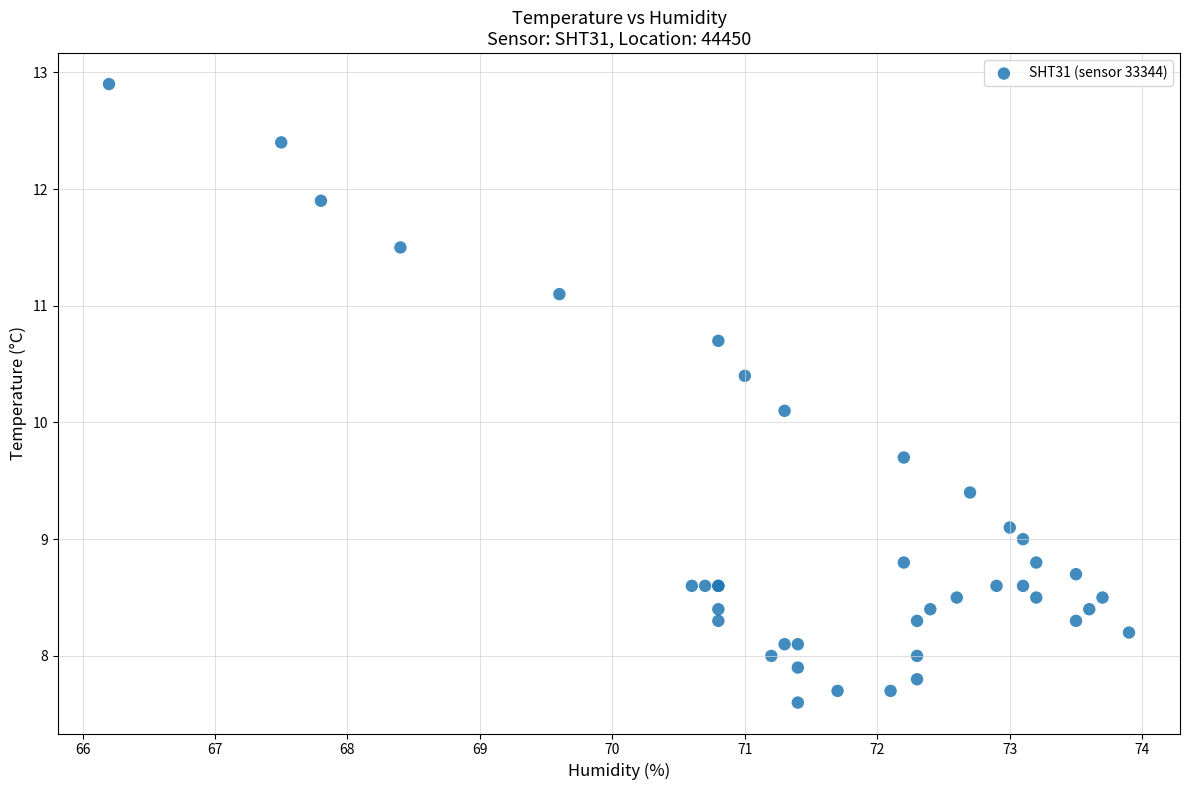

What Y value in the scatter plot is closest to 10?

10.1